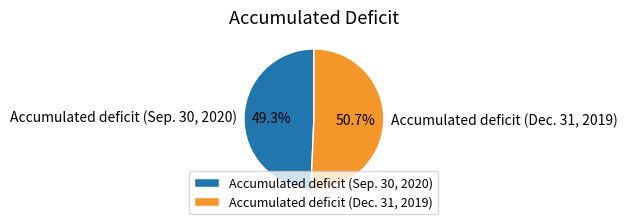

Which slice is the largest?

Accumulated deficit (Dec. 31, 2019)